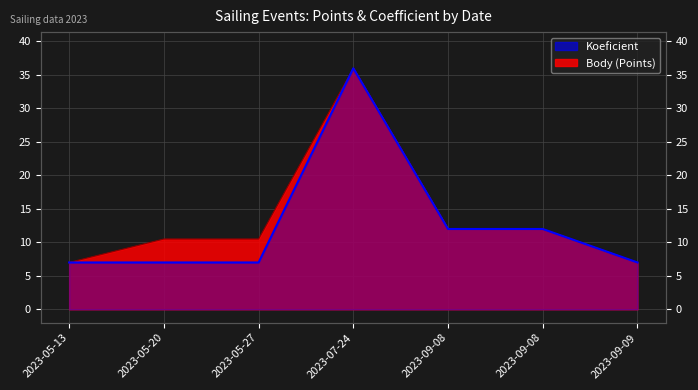

Which series has the largest total across all categories?

Body